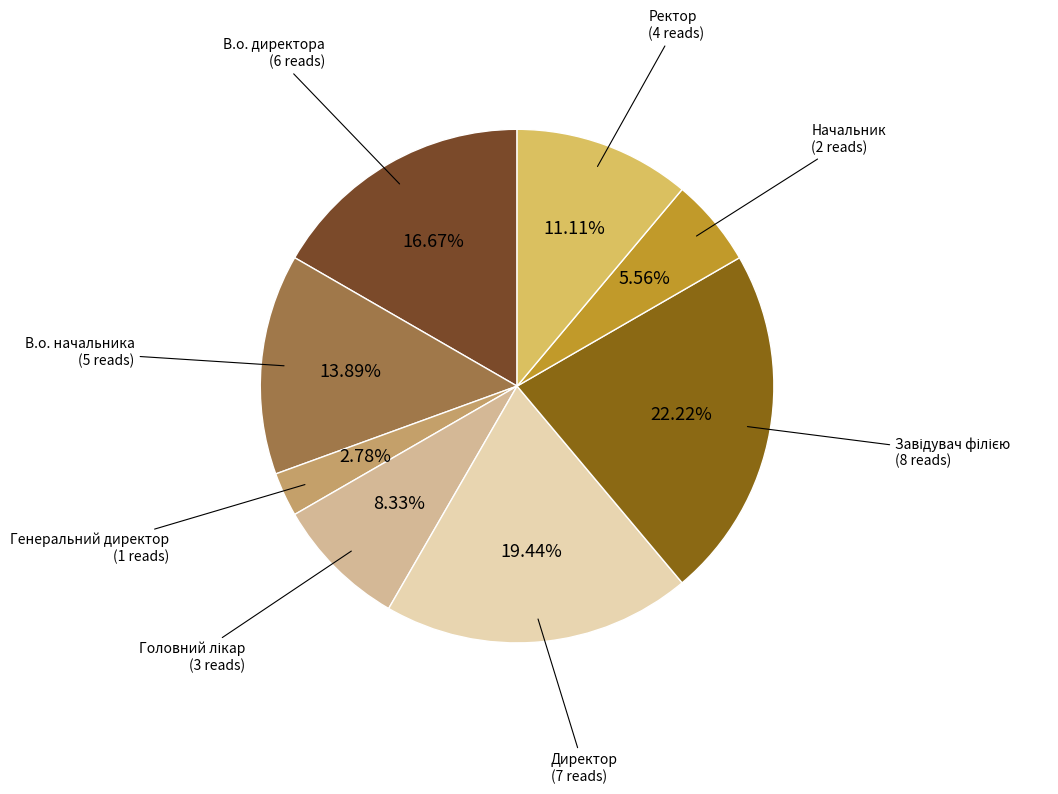

True or false: В.о. начальника accounts for 27% of the total.

False